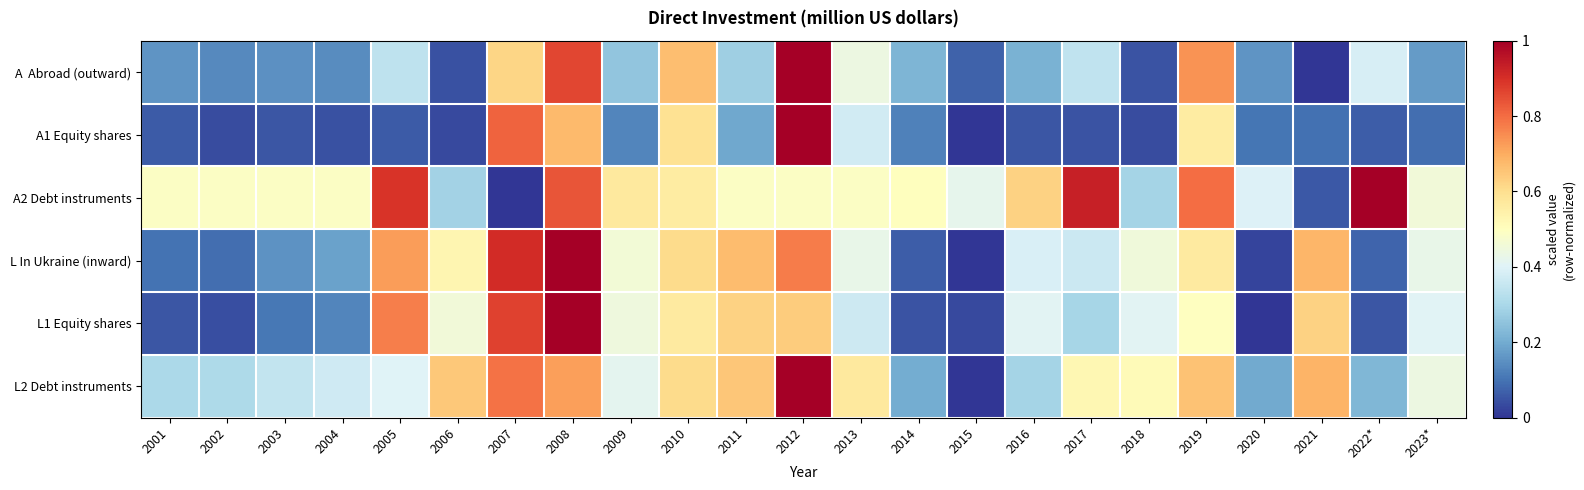

Rank the series by their maximum value, from lowest to highest.

A Abroad (outward), A1 Equity shares, A2 Debt instruments, L In Ukraine (inward), L1 Equity shares, L2 Debt instruments